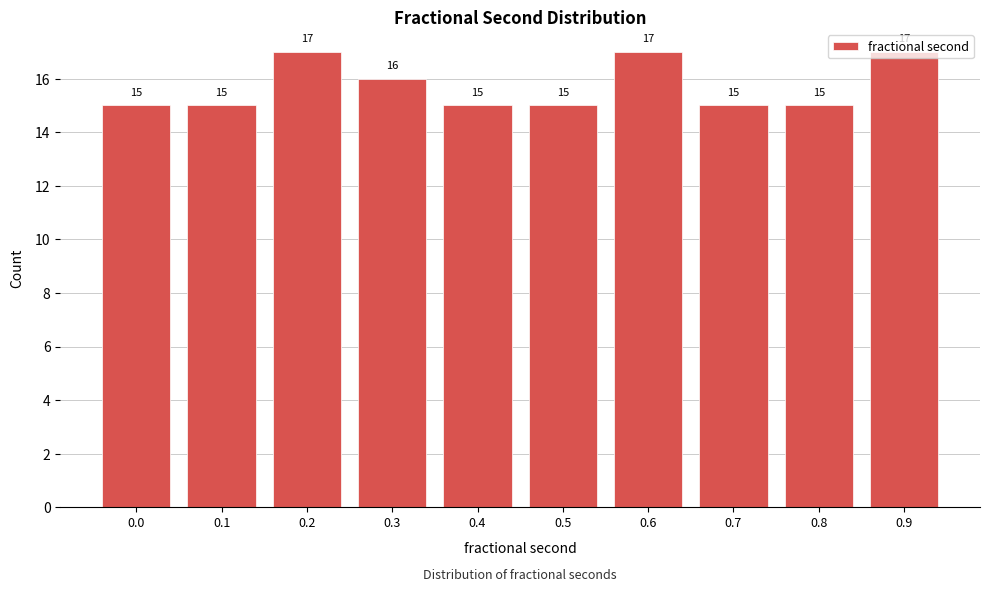

What is the sum of all values?

157